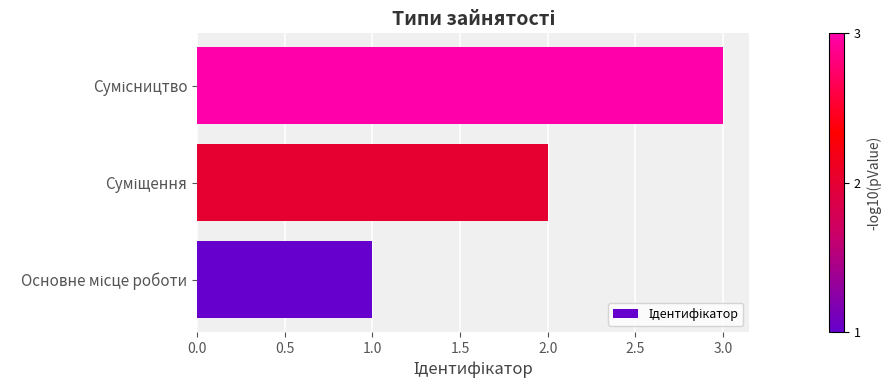

What is the smallest value displayed?

1